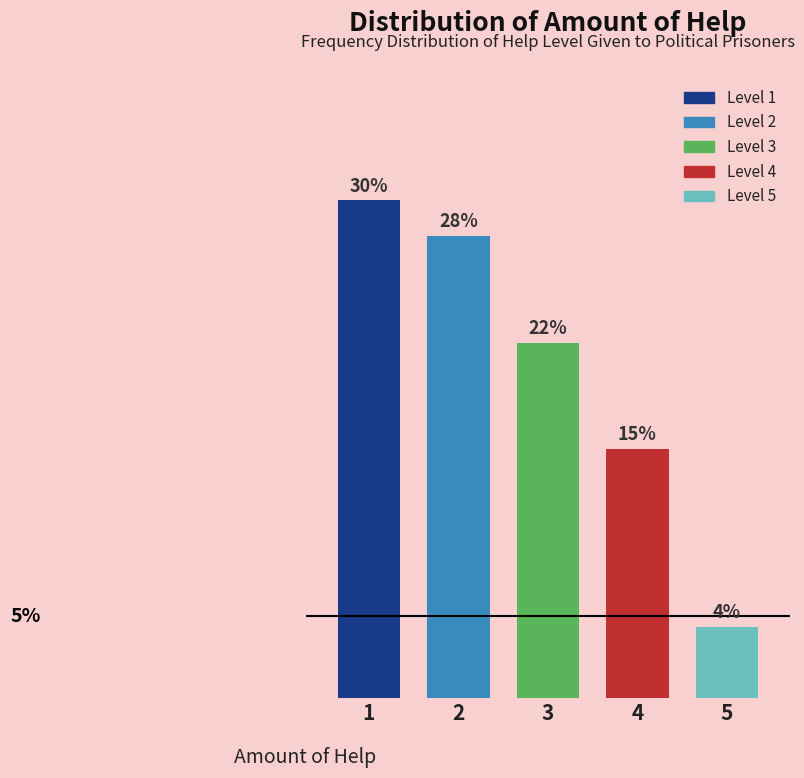

Does the chart contain any negative values?

No